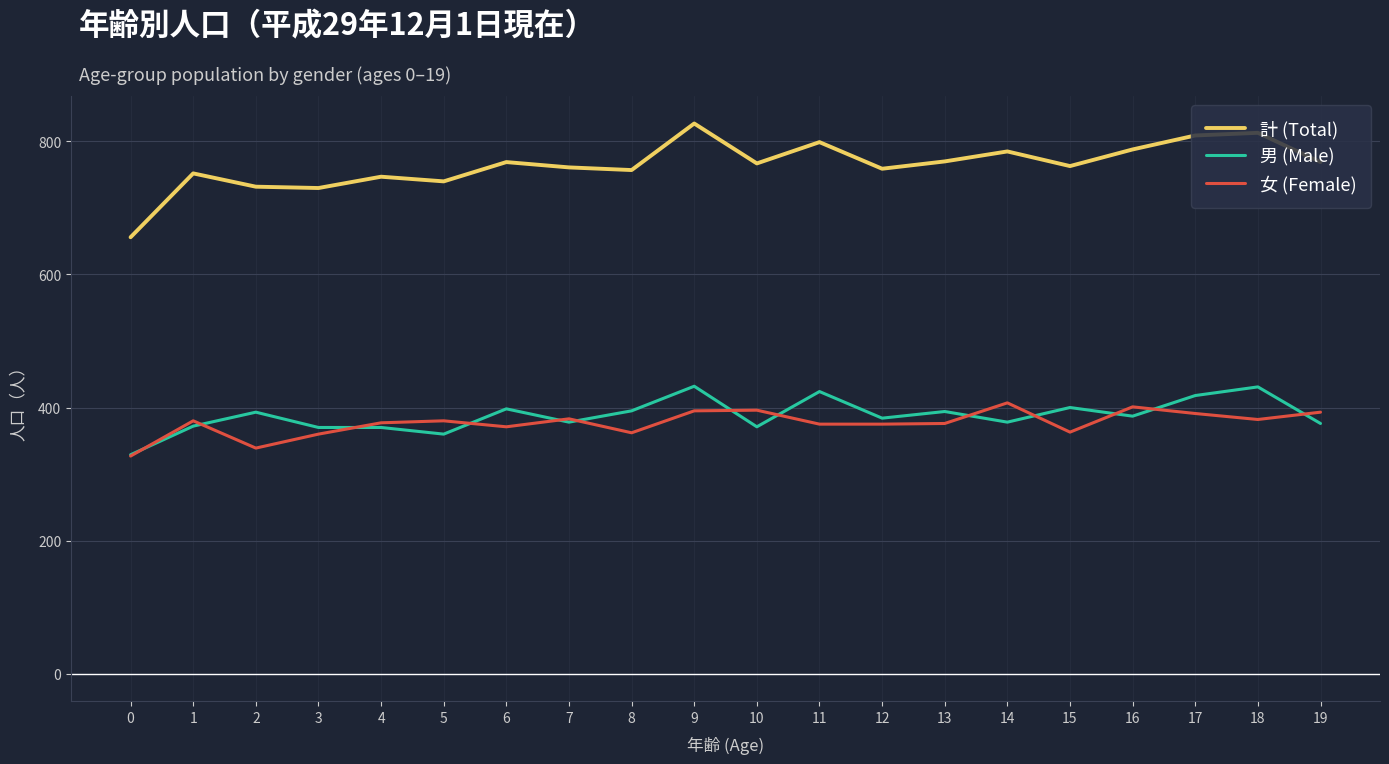

Does the chart display data point markers on the line(s)?

No